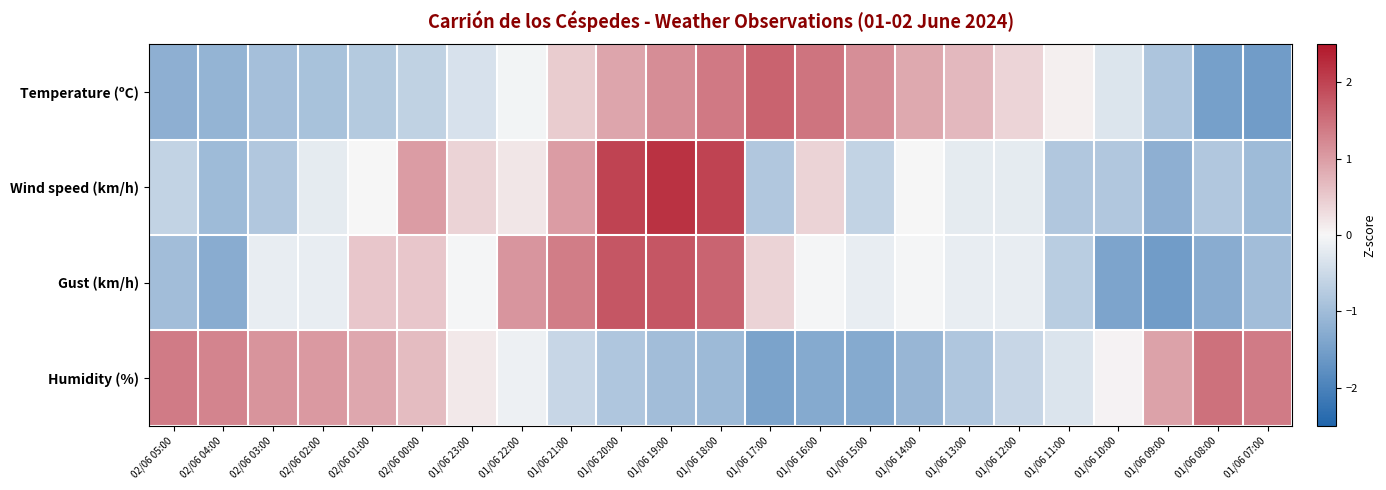

At which category does the chart reach its peak across all series?

01/06 19:00